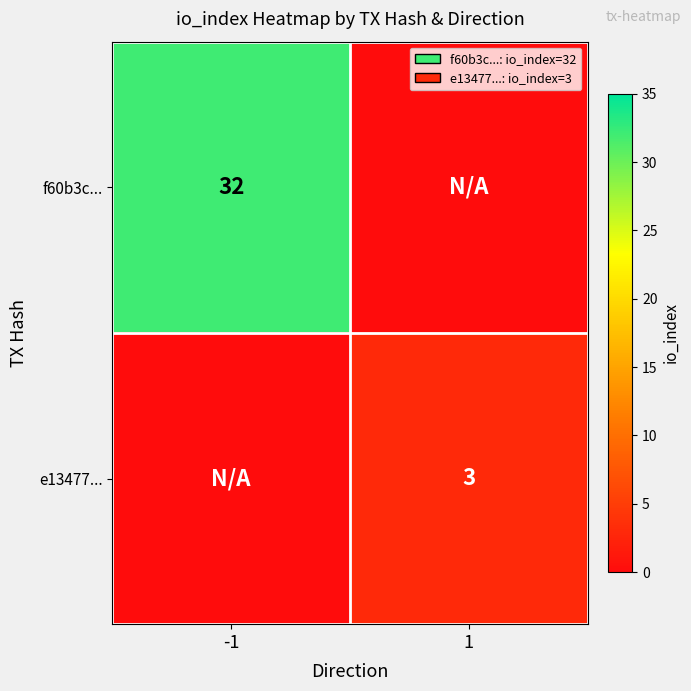

The value of f60b3c... at -1 is 12. True or false?

False